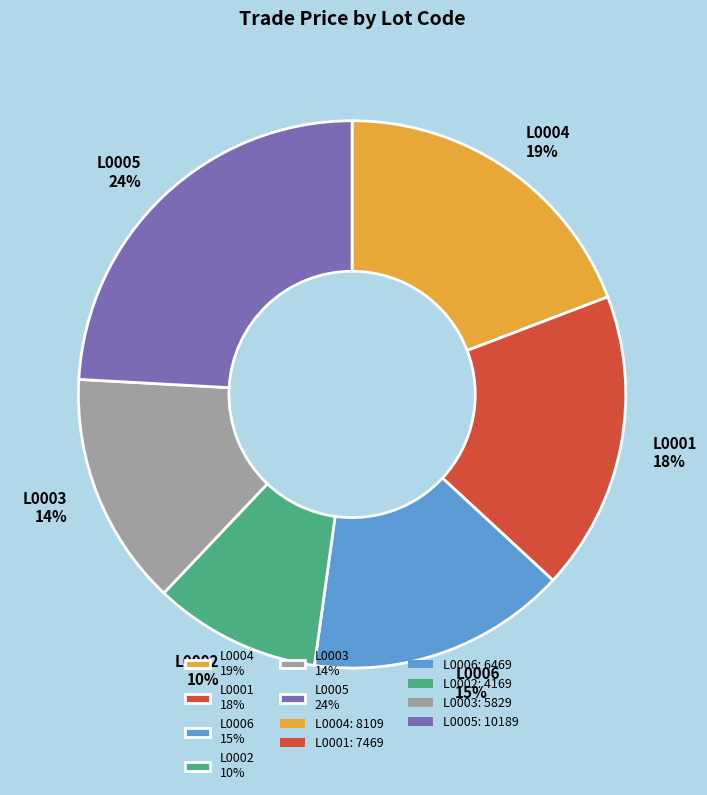

Combined, do L0003 14% and L0006 15% account for over 50%?

No